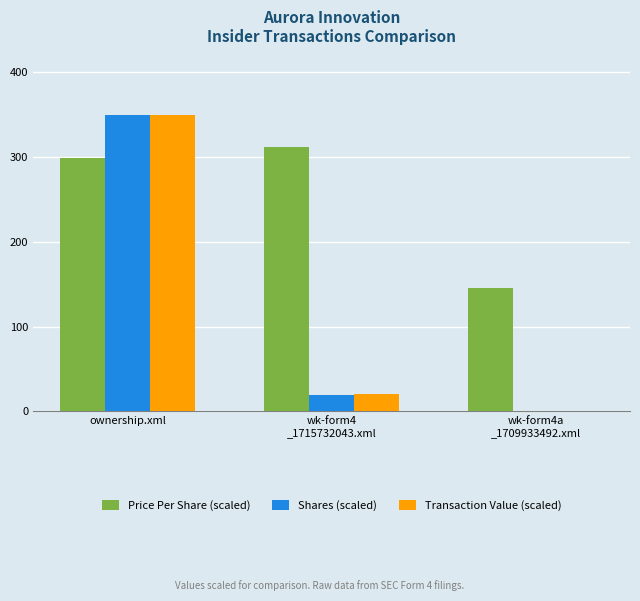

What is the greatest value displayed?

350.0